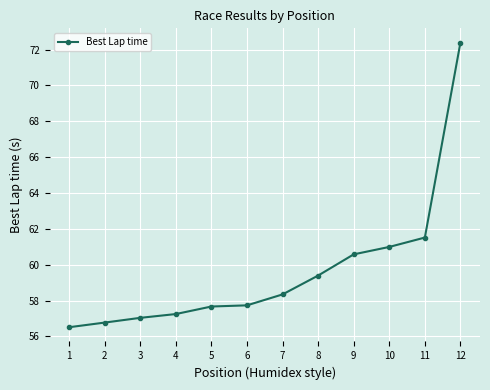

How many values are below 58?

6